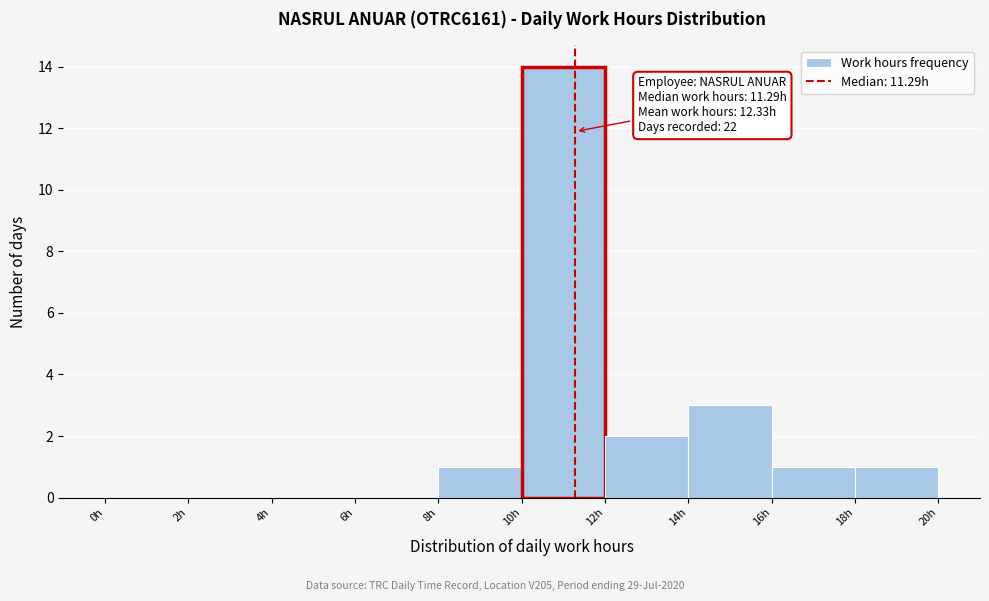

Which range on the x-axis has the tallest bar?

10 to 12